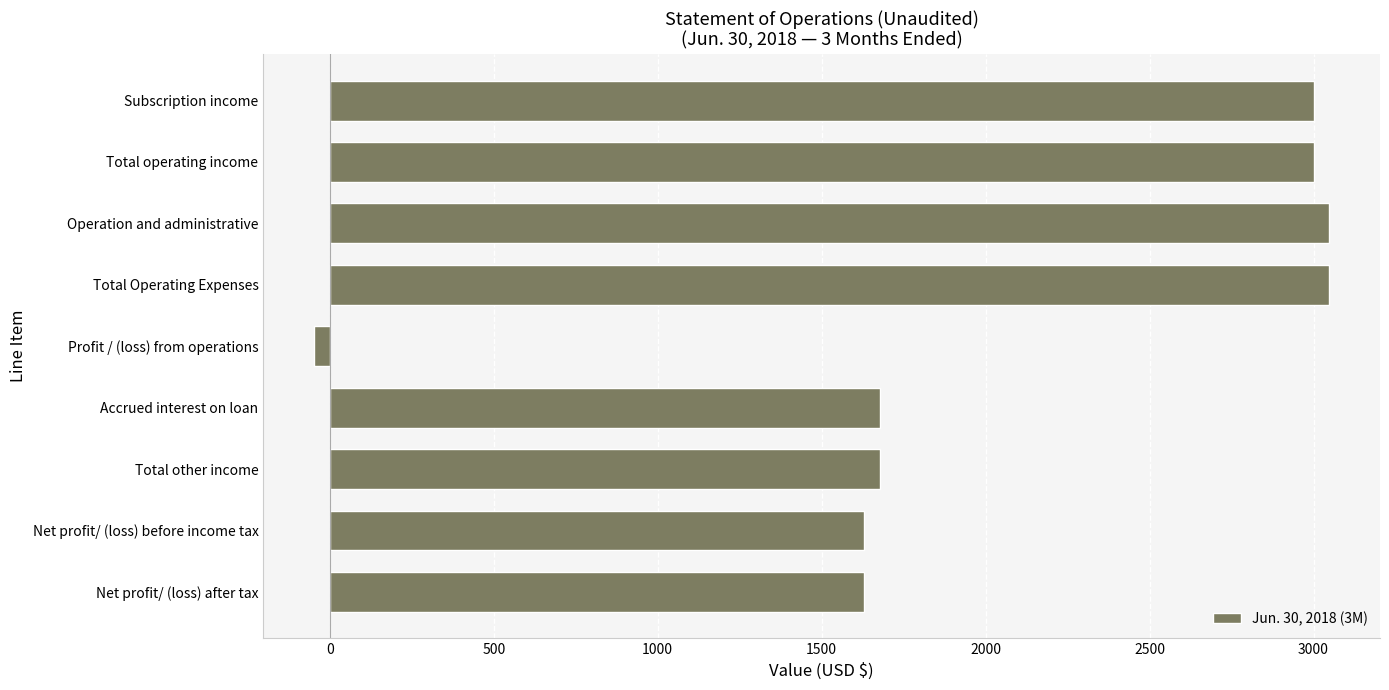

How many categories are shown in the chart?

9